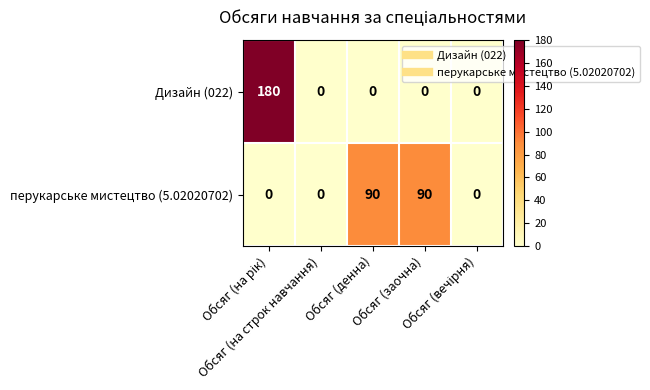

How many distinct data groups are displayed?

2